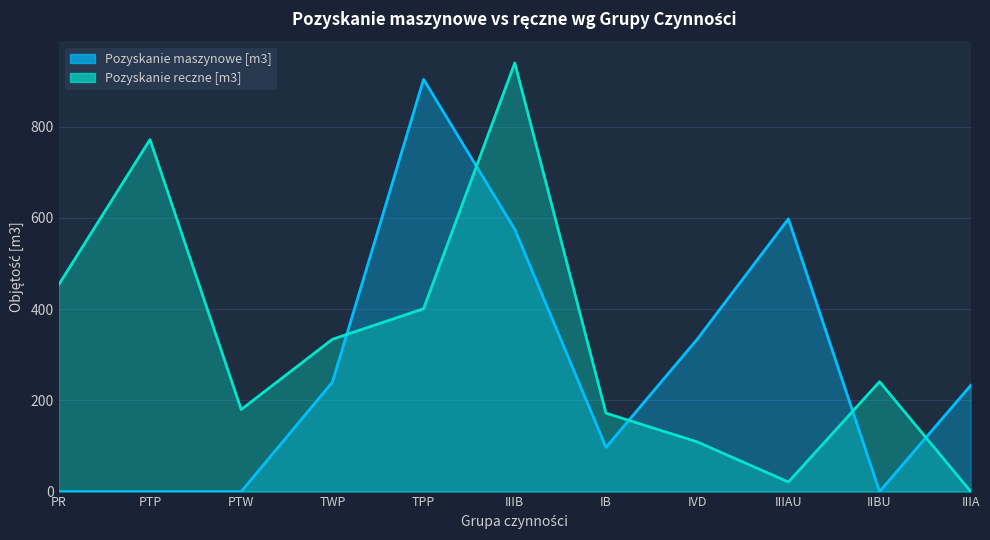

What is the label of the 11th point from the left?

IIIA